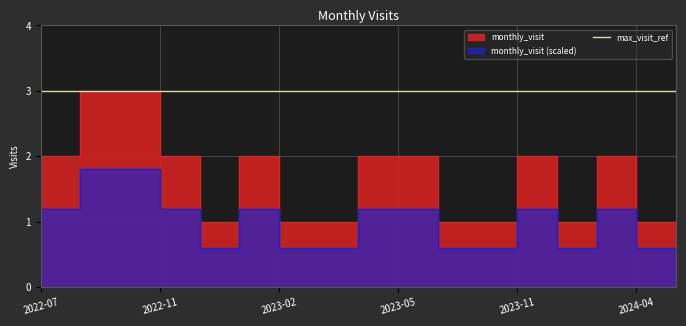

What is the ratio of the value at 2022-10 to the value at 2023-09?

3.0